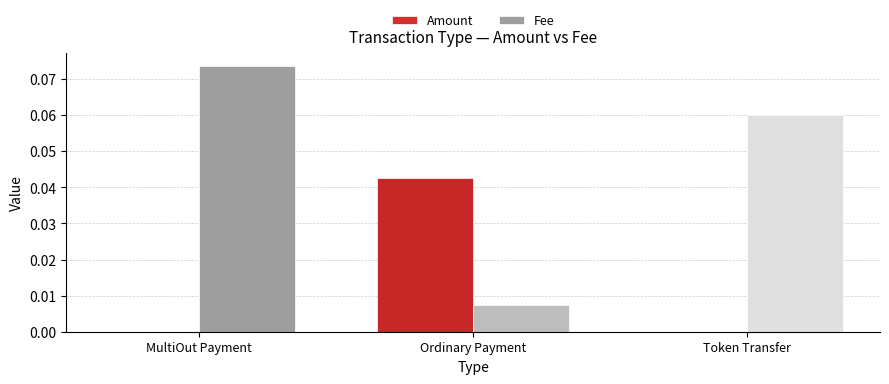

Which series changed the most between MultiOut Payment and Token Transfer?

Fee